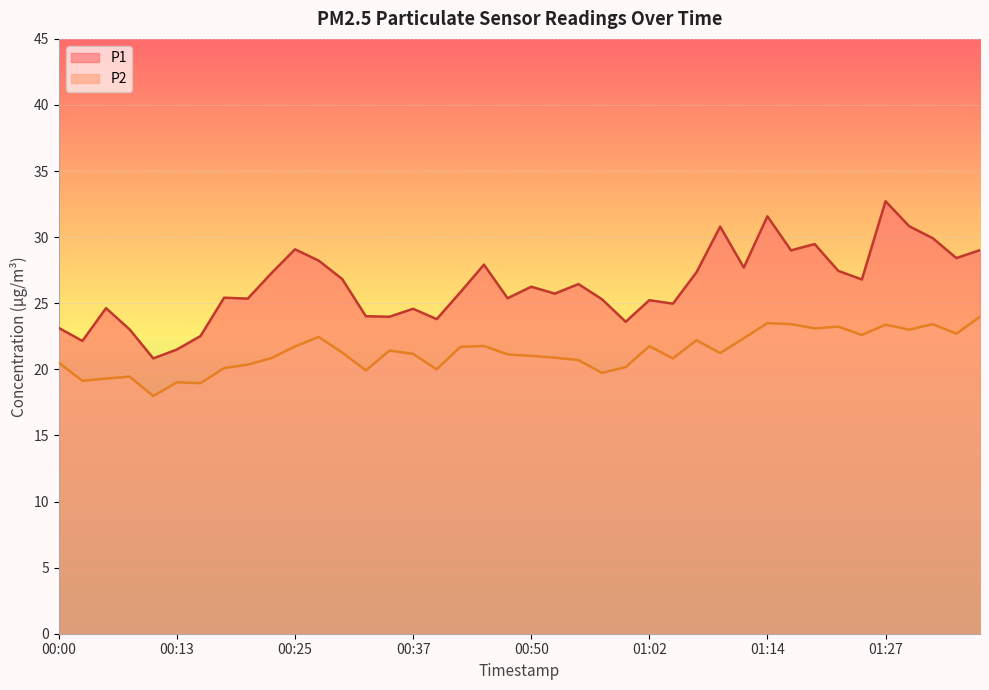

Which has a higher value, 00:00 or 00:03?

00:00